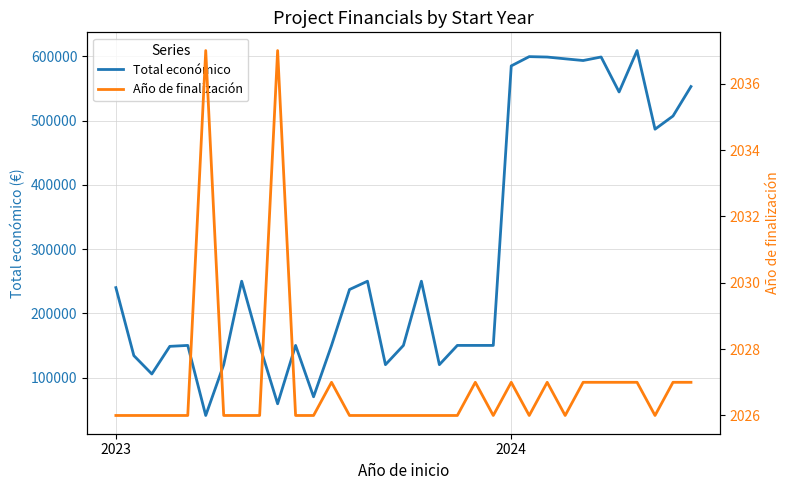

What value does the Total económico series have at 10?

150000